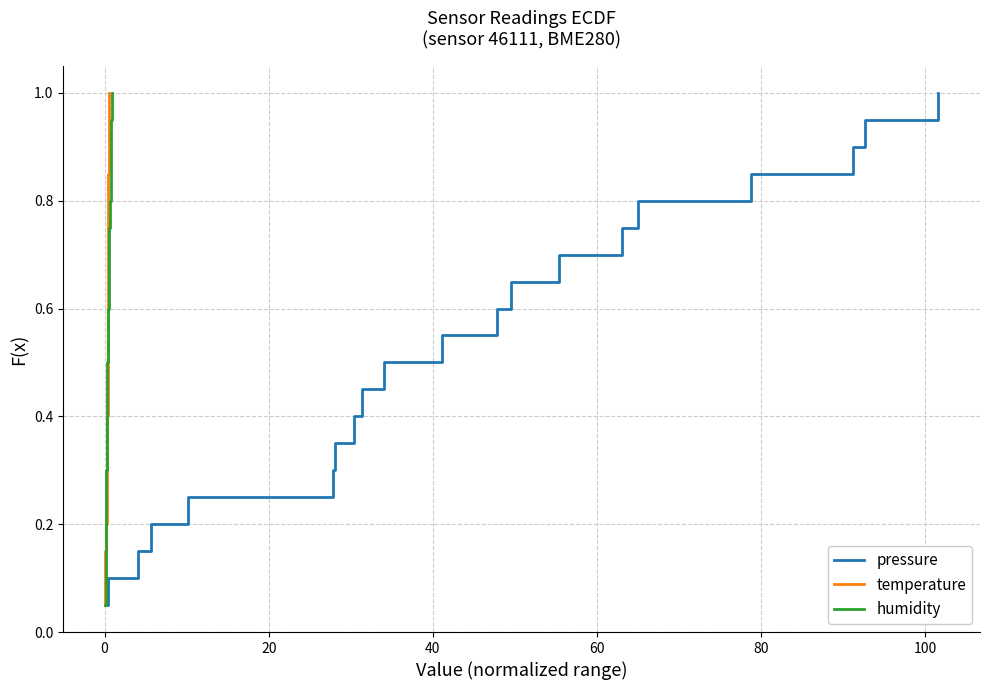

True or false: humidity and pressure cross at least once.

False